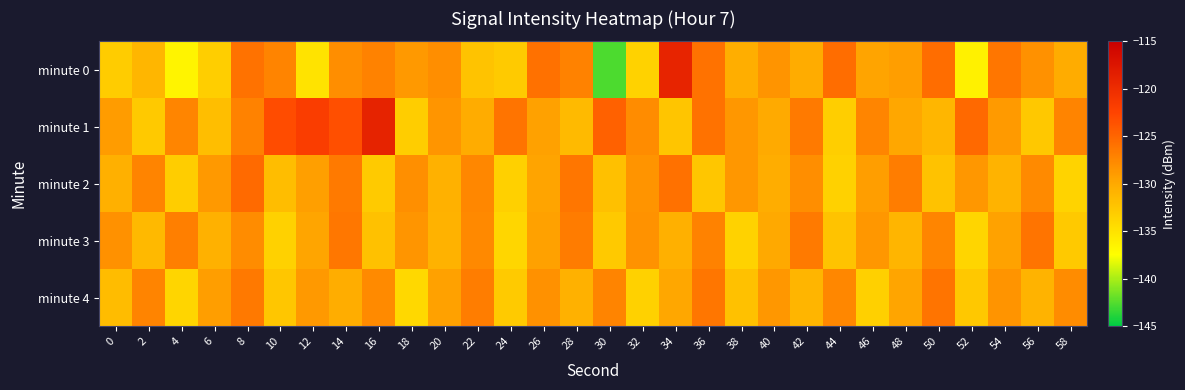

Rank the series by their maximum value, from lowest to highest.

minute 3, minute 4, minute 2, minute 0, minute 1